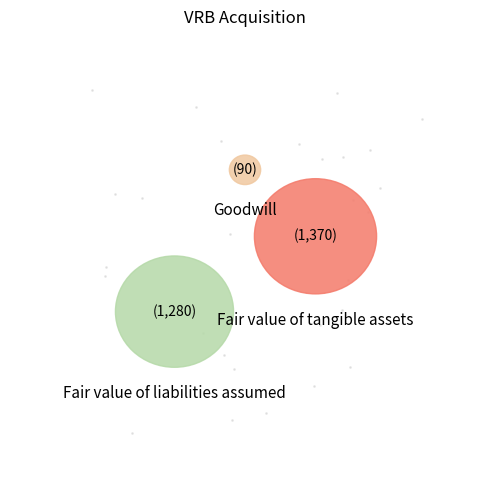

To the nearest percent, what is the difference between the Fair value of tangible assets and Fair value of liabilities assumed slice percentages?

3%